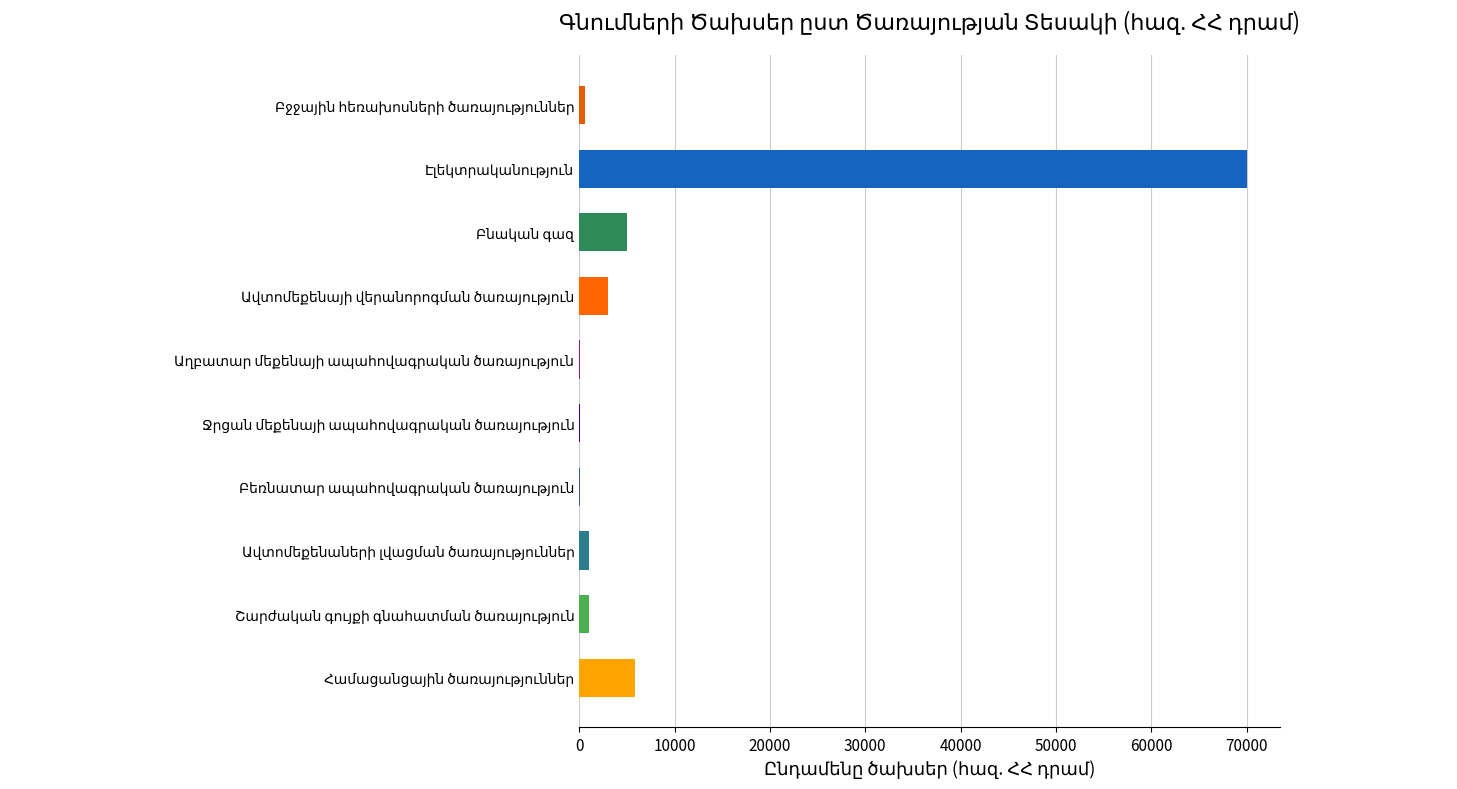

What is the sum of all values?

86620